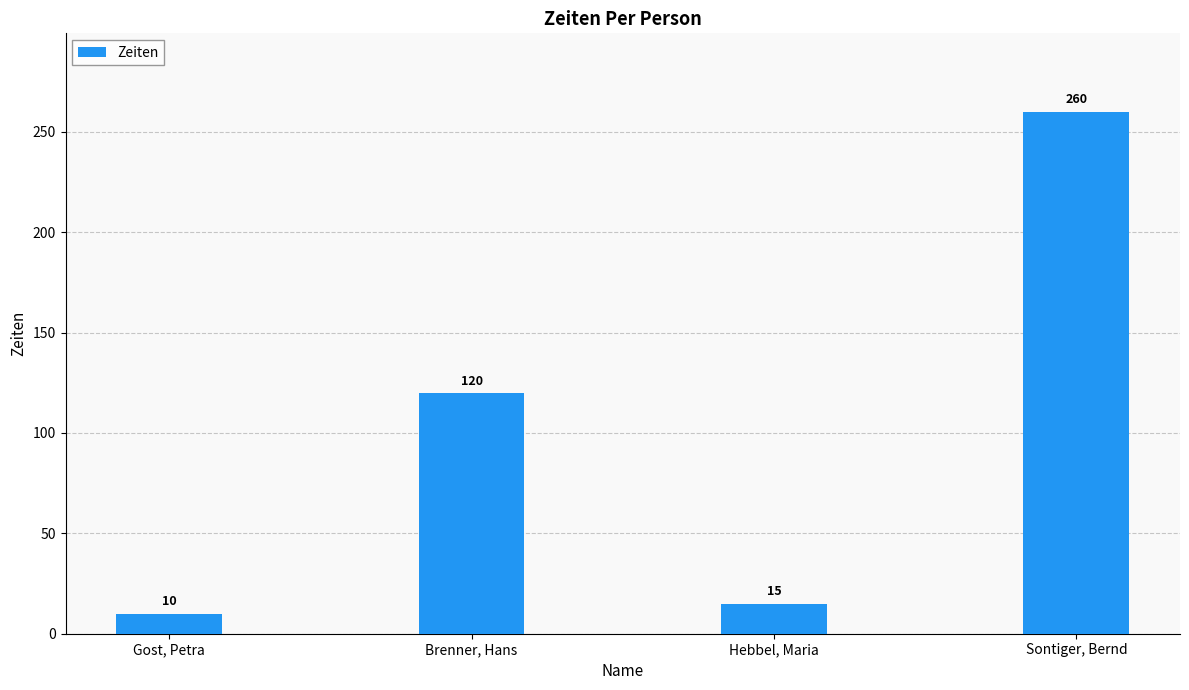

At which label is the value closest to 135?

Brenner, Hans